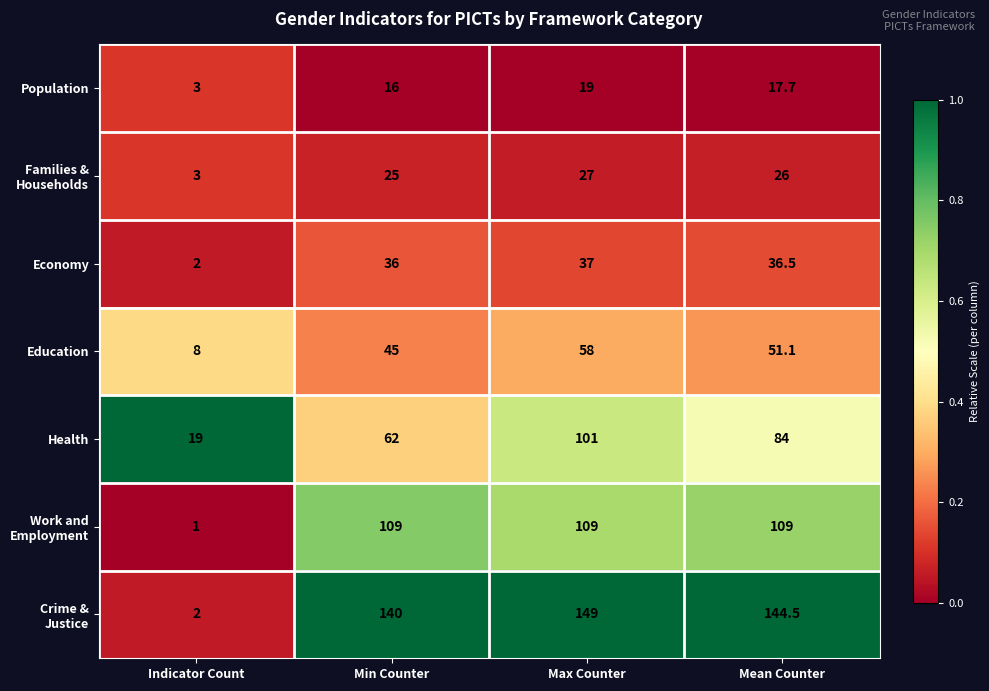

At which category is the sum across all series the highest?

Max Counter